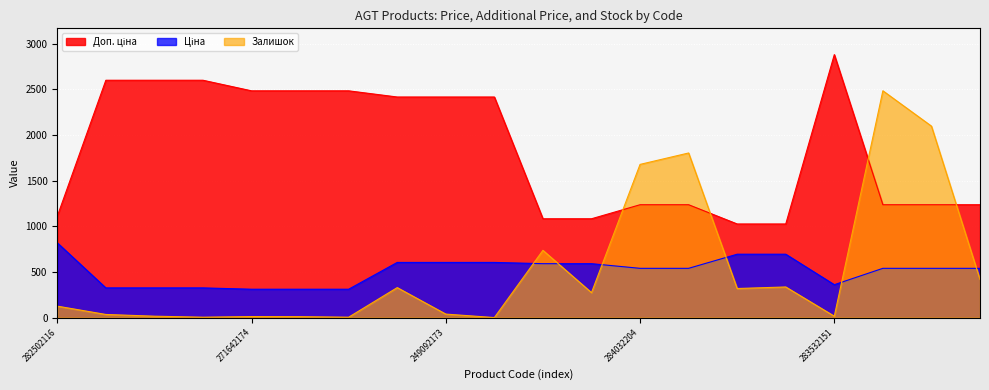

What is the difference between the second highest and minimum values in the Ціна series?

383.4